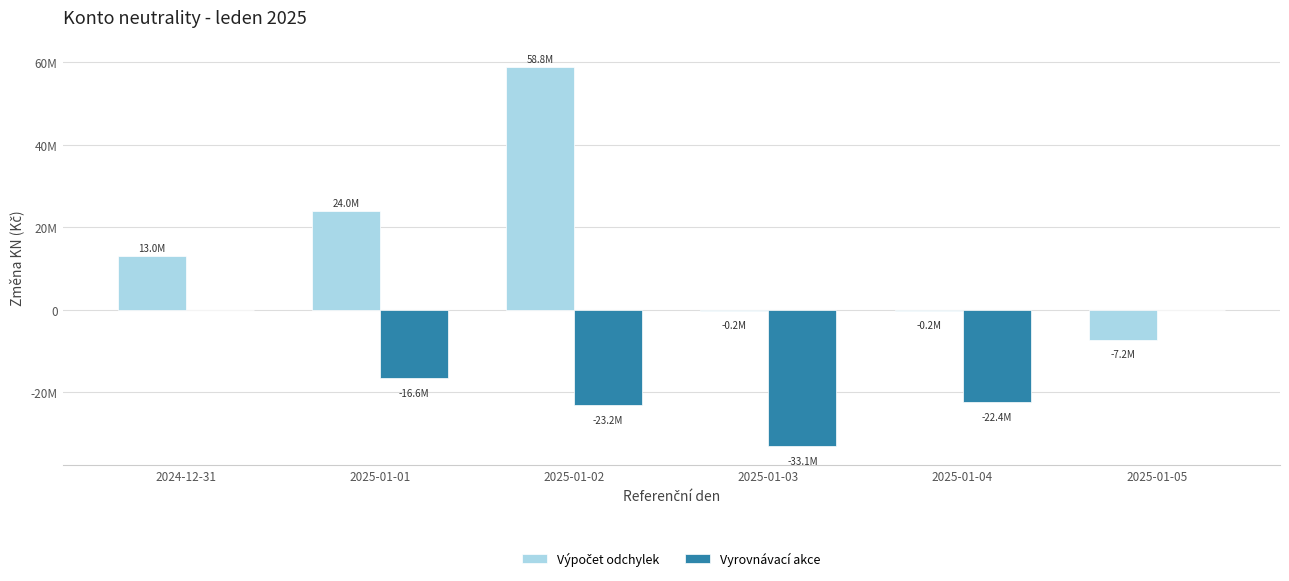

What are all the series names shown in the legend?

Výpočet odchylek, Vyrovnávací akce